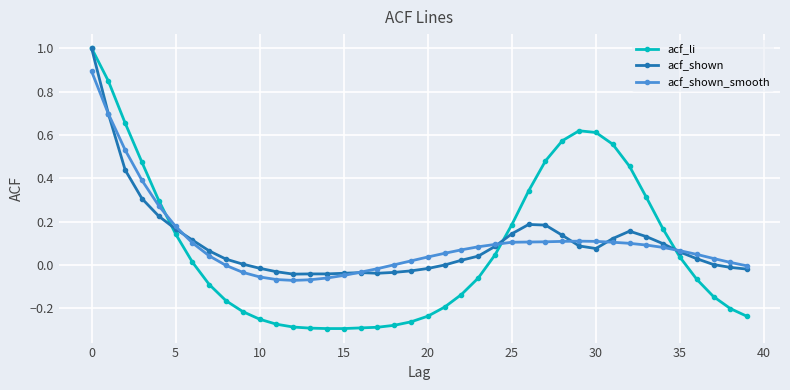

Which series has the widest spread of values?

acf_li